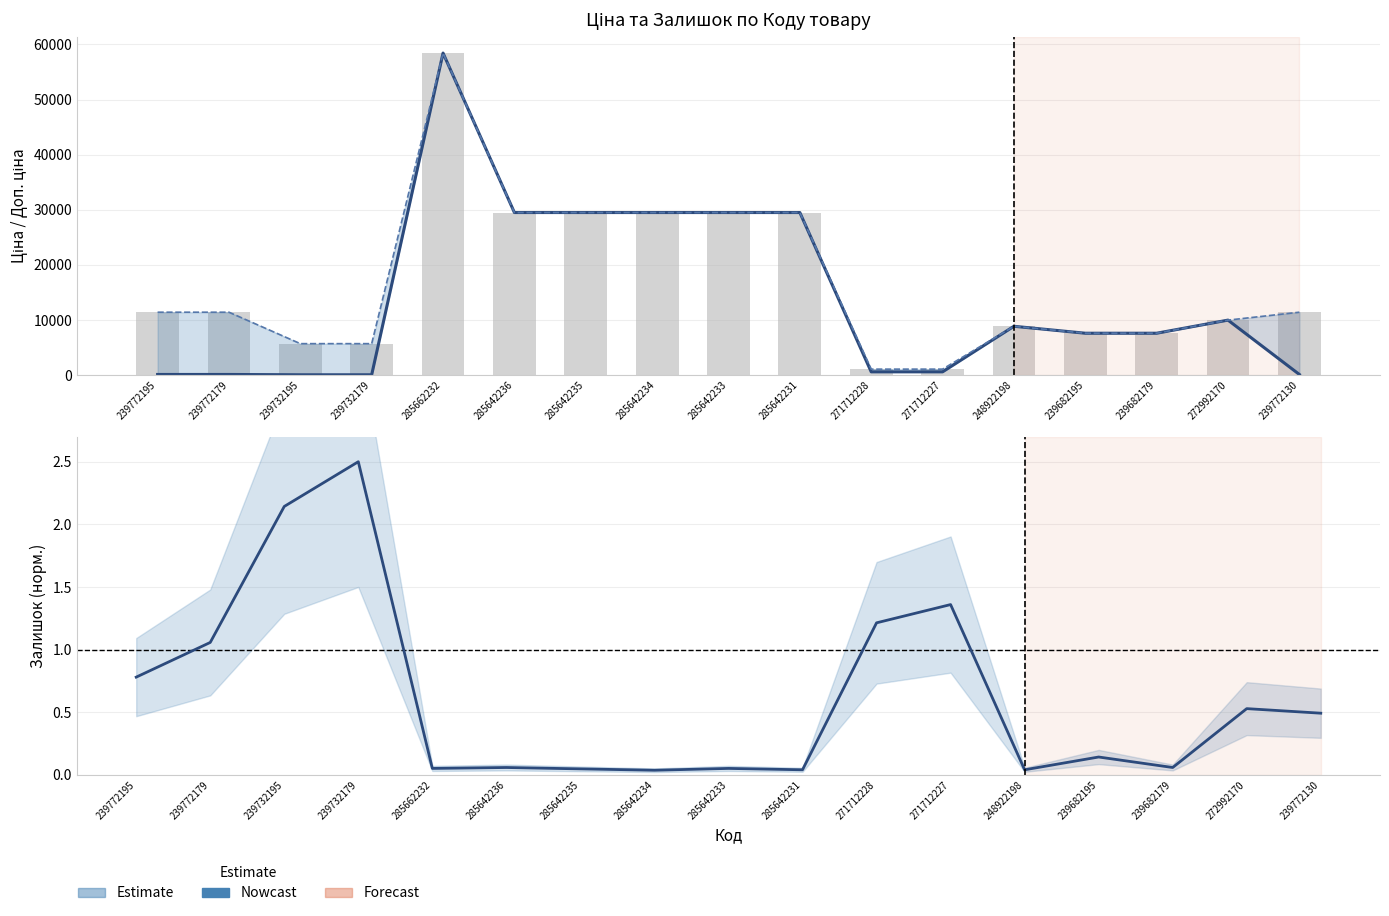

Rank the series by their maximum value, from highest to lowest.

Ціна, Доп. ціна, Залишок (норм.)